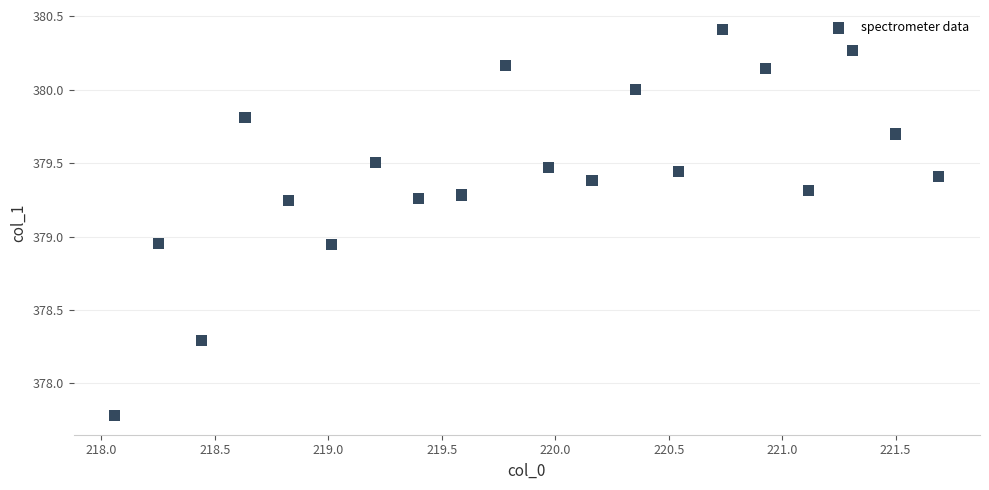

What is the range of Y values (max minus min)?

2.6